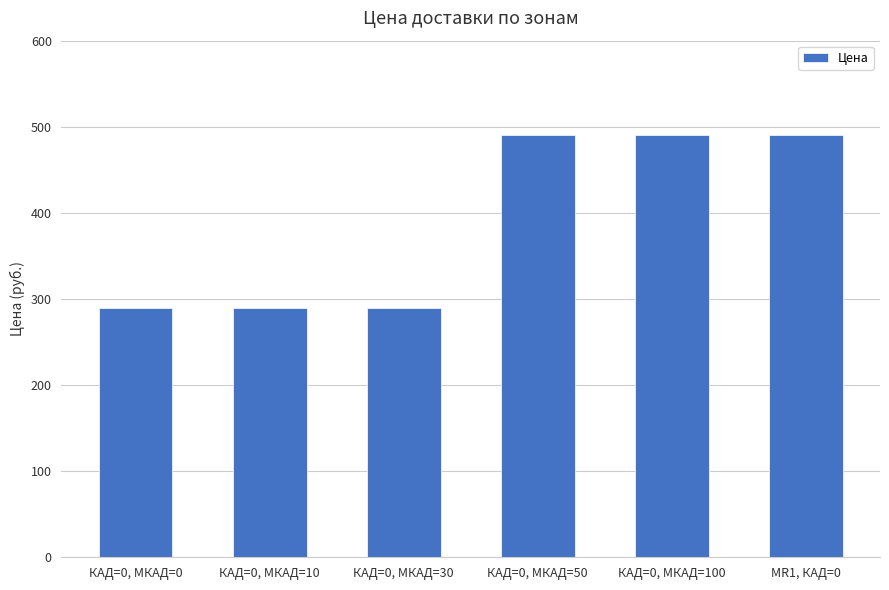

What is the smallest value displayed?

290